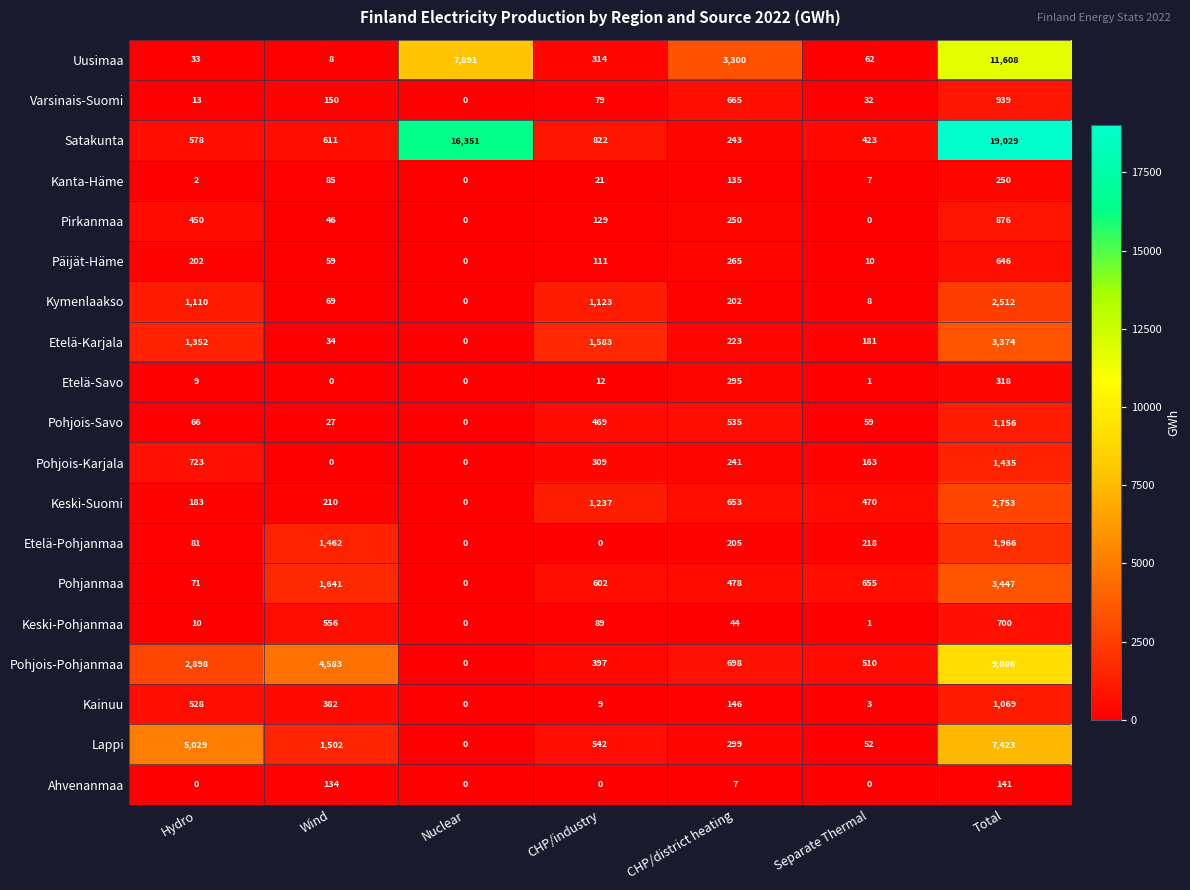

Between Hydro and Separate Thermal, which series saw the biggest shift?

Lappi